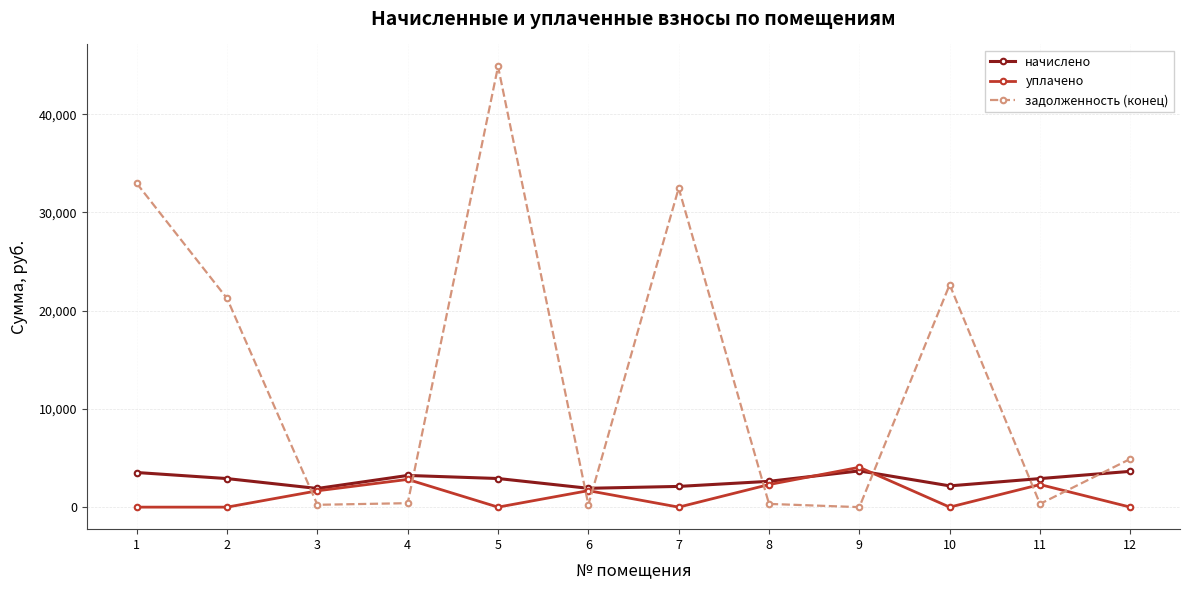

How many data points does each series have?

12